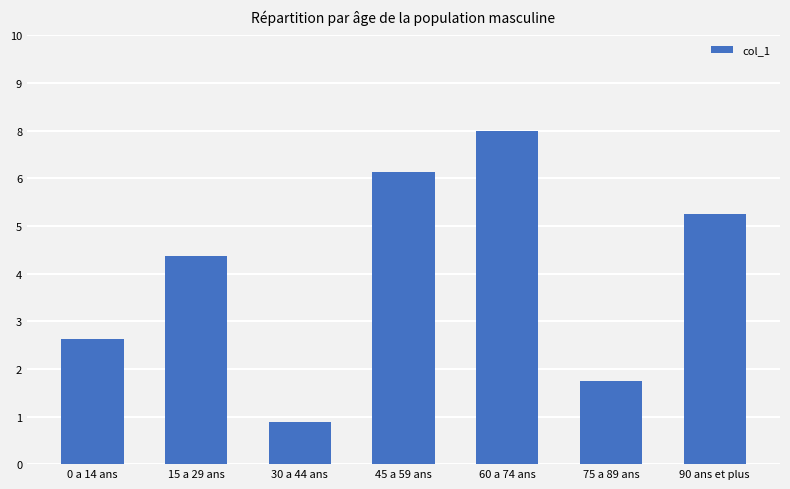

What is the change in value from 15 a 29 ans to 90 ans et plus?

+1